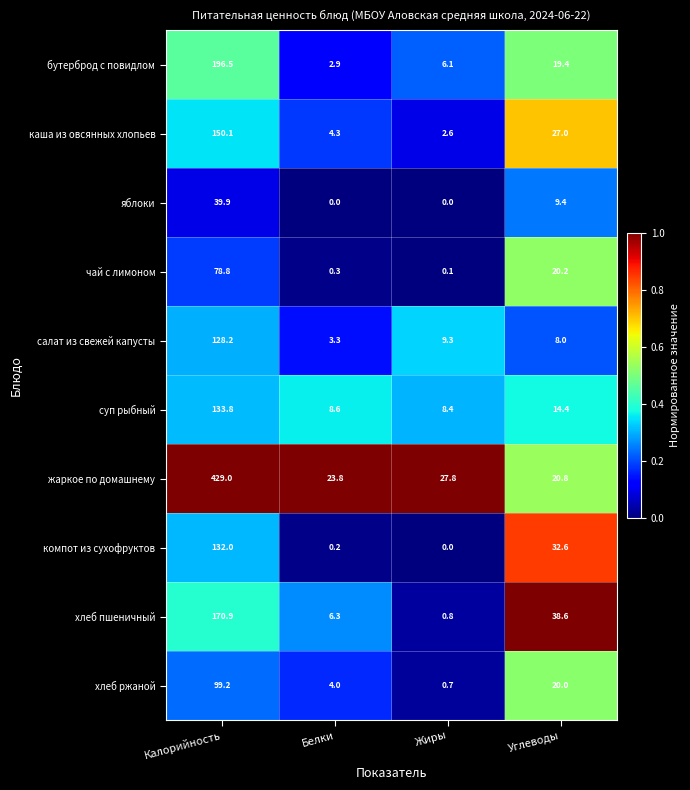

What is the total value across all series at Жиры?

55.8